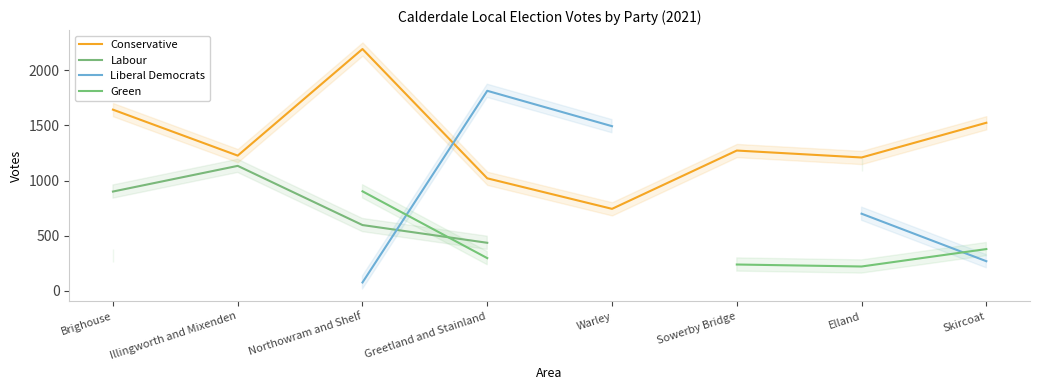

How many lines are shown in the chart?

4